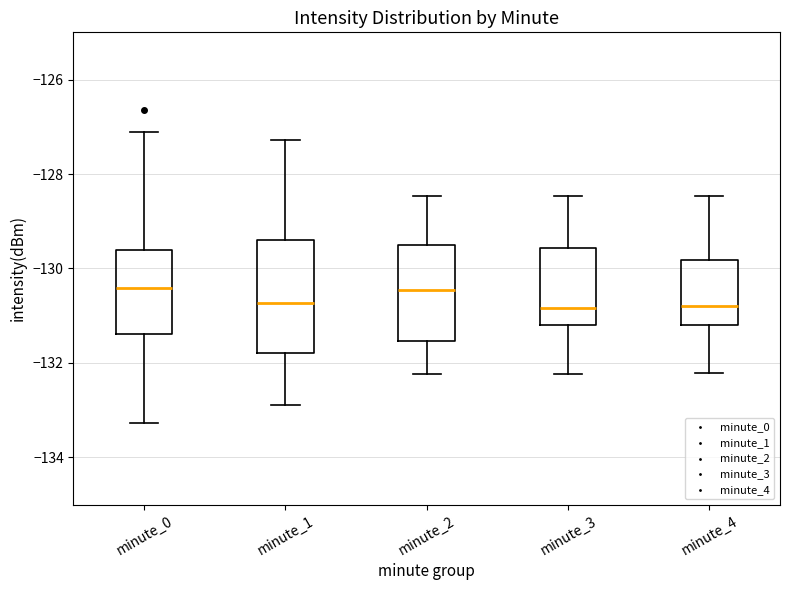

Reading left to right, read every box against the y-axis: the position of its median line, the range the box covers, and the ends of its whiskers. The values are not printed on the chart, so give them approximately, as read against the axis.

minute_0: median -130.4, box -131.4 to -129.6, whiskers -133.2 to -127.2
minute_1: median -130.8, box -131.8 to -129.4, whiskers -132.8 to -127.2
minute_2: median -130.4, box -131.6 to -129.6, whiskers -132.2 to -128.4
minute_3: median -130.8, box -131.2 to -129.6, whiskers -132.2 to -128.4
minute_4: median -130.8, box -131.2 to -129.8, whiskers -132.2 to -128.4